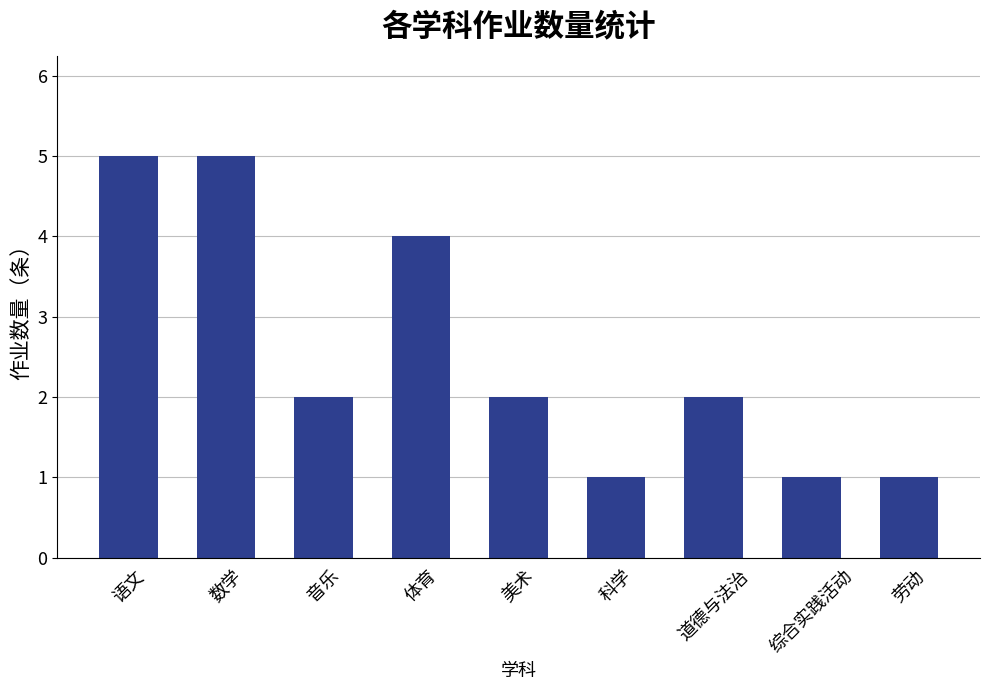

What is the maximum value shown in the chart?

5